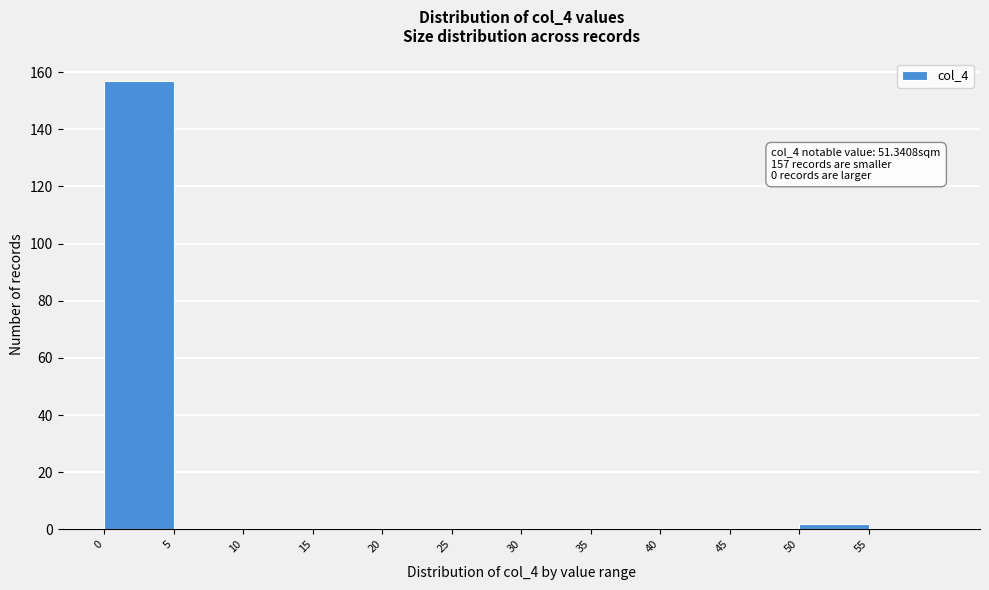

Which range on the x-axis has the tallest bar?

0 to 5